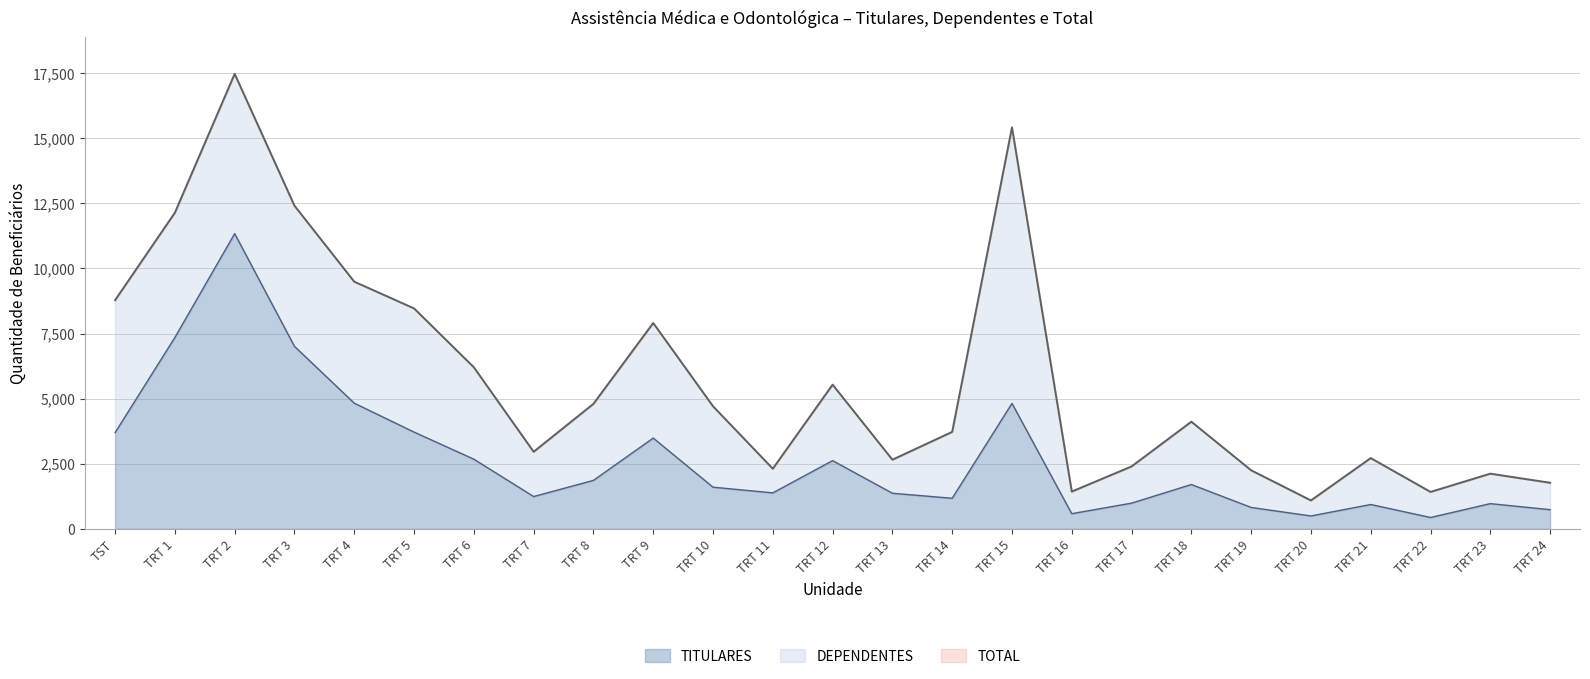

True or false: TITULARES has more than 0 points higher than both neighbors.

True